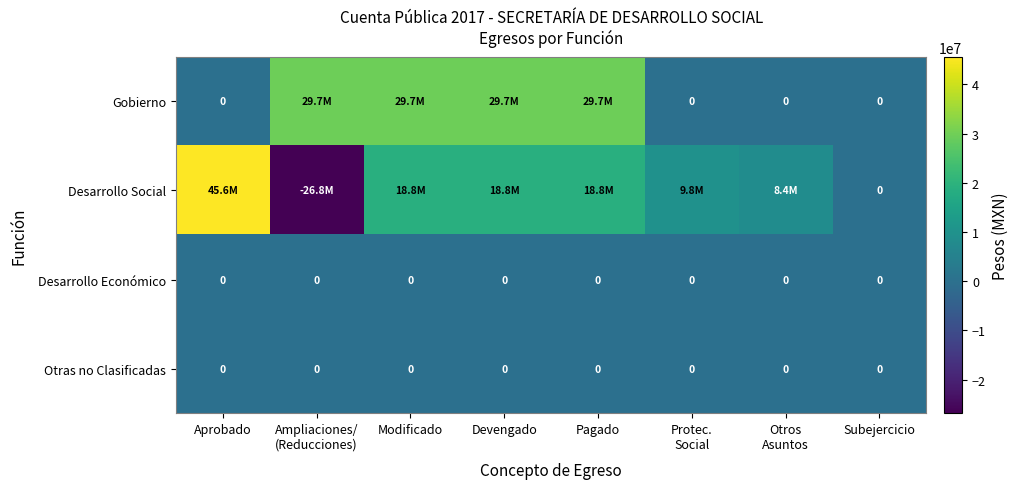

Which category has the highest value in the Desarrollo Social series?

Aprobado